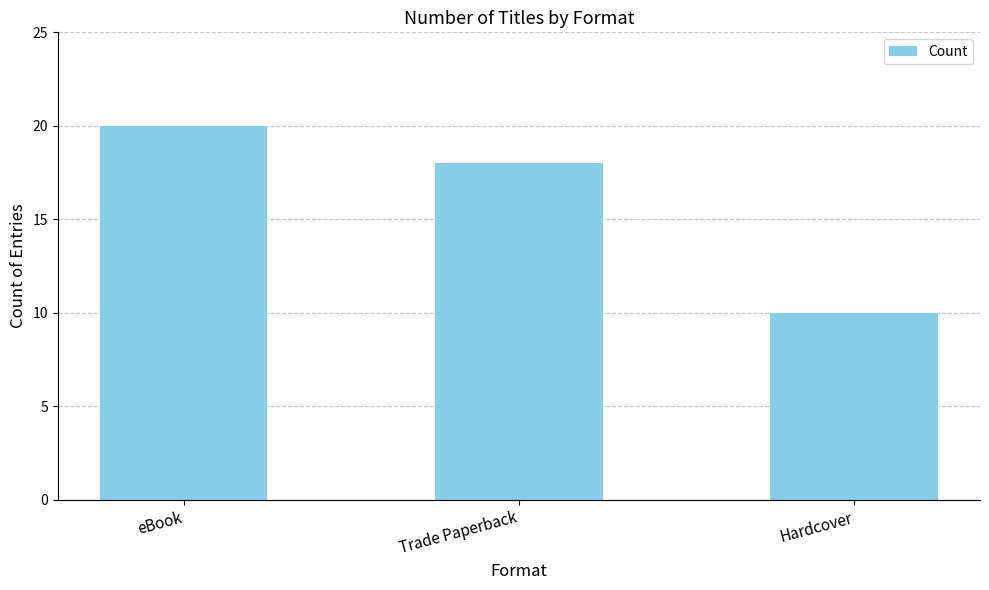

What is the average value?

16